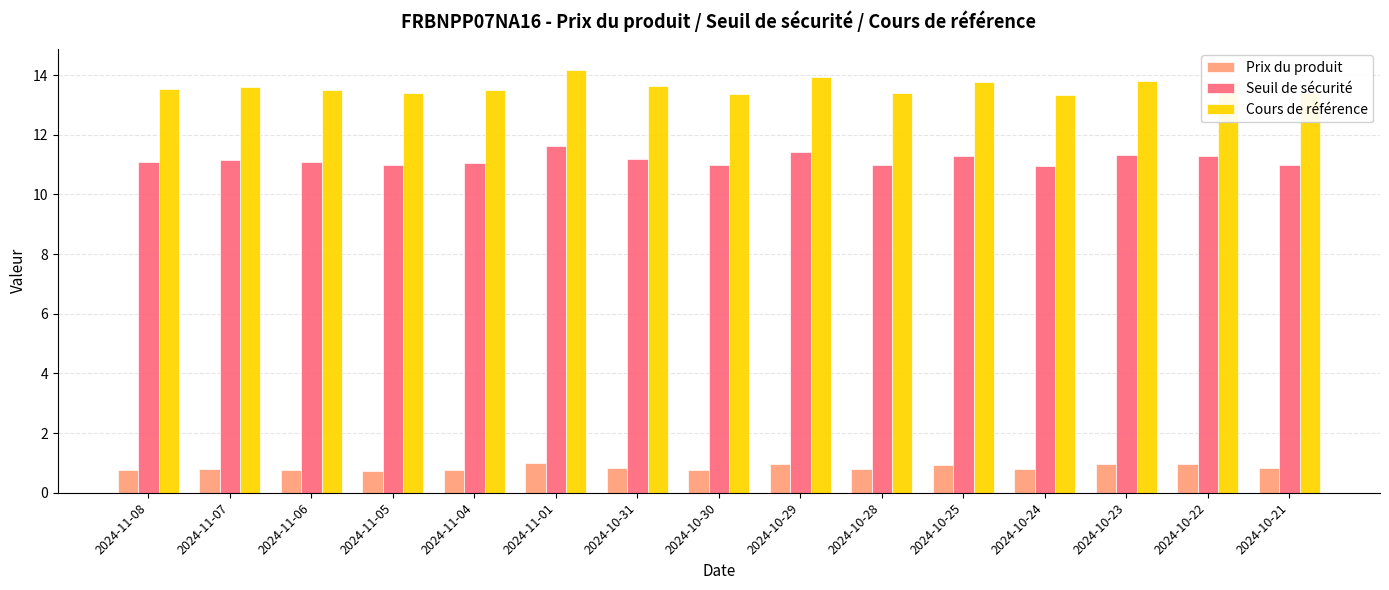

The Prix du produit series shows 1.2 at 2024-11-05. True or false?

False